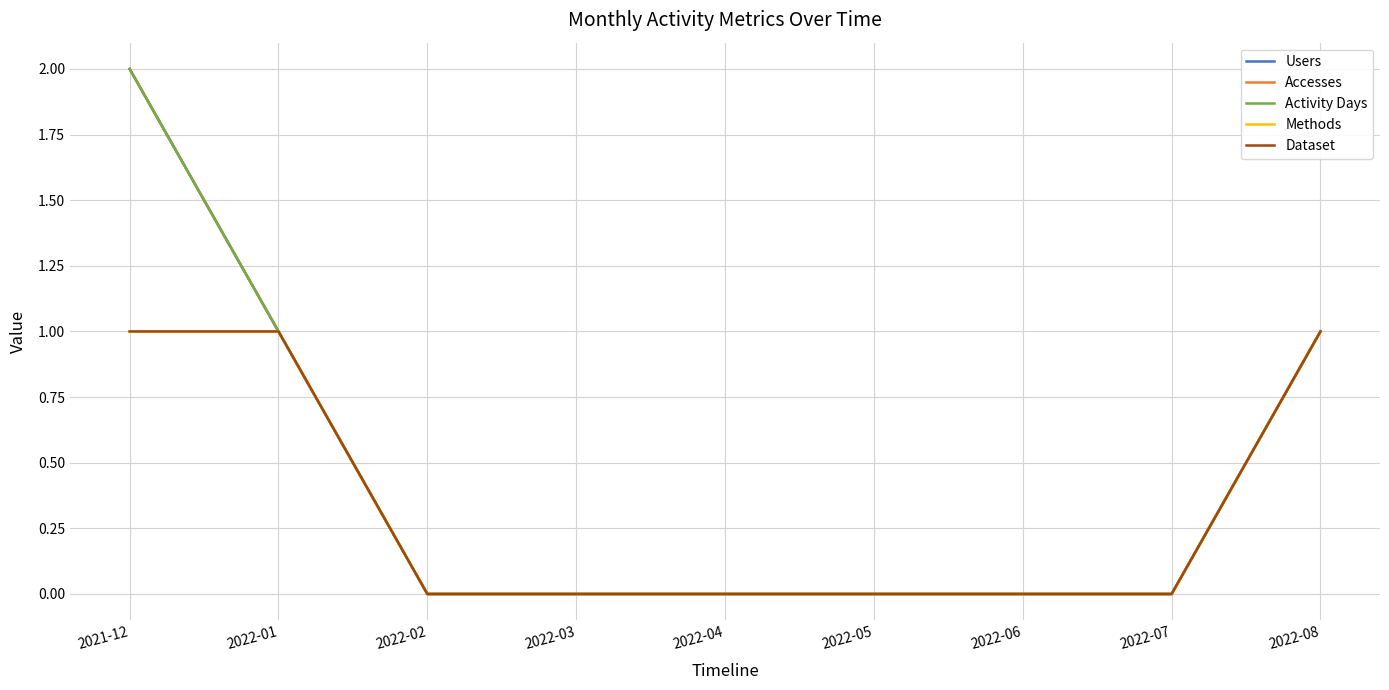

List the series in order of their peak value, highest first.

Users, Accesses, Activity Days, Methods, Dataset